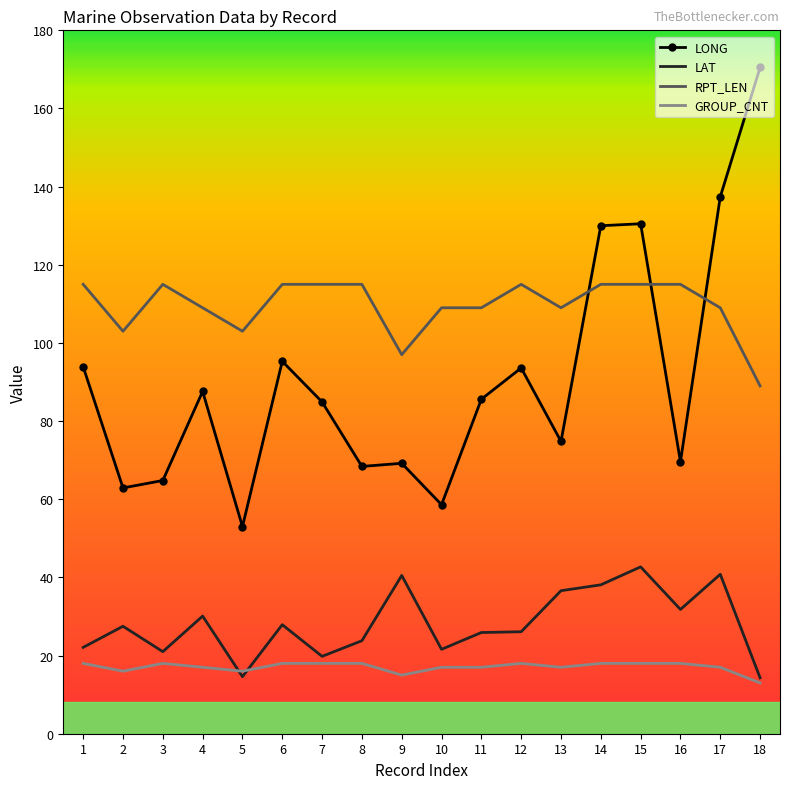

What is the average value of the GROUP_CNT series?

17.1